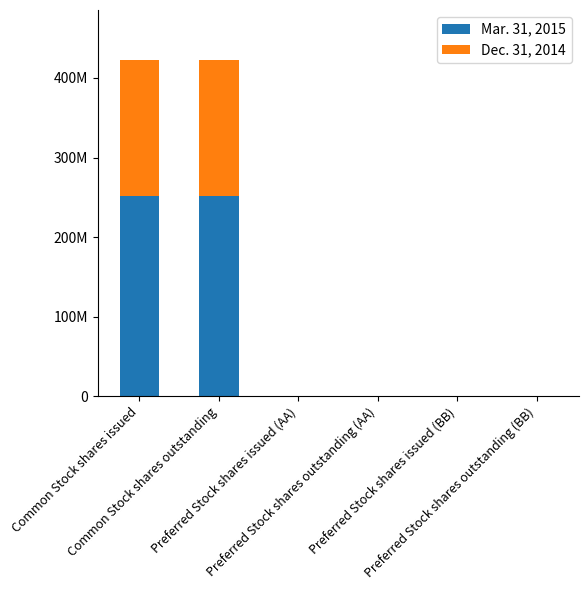

What are all the series names shown in the legend?

Mar. 31, 2015, Dec. 31, 2014